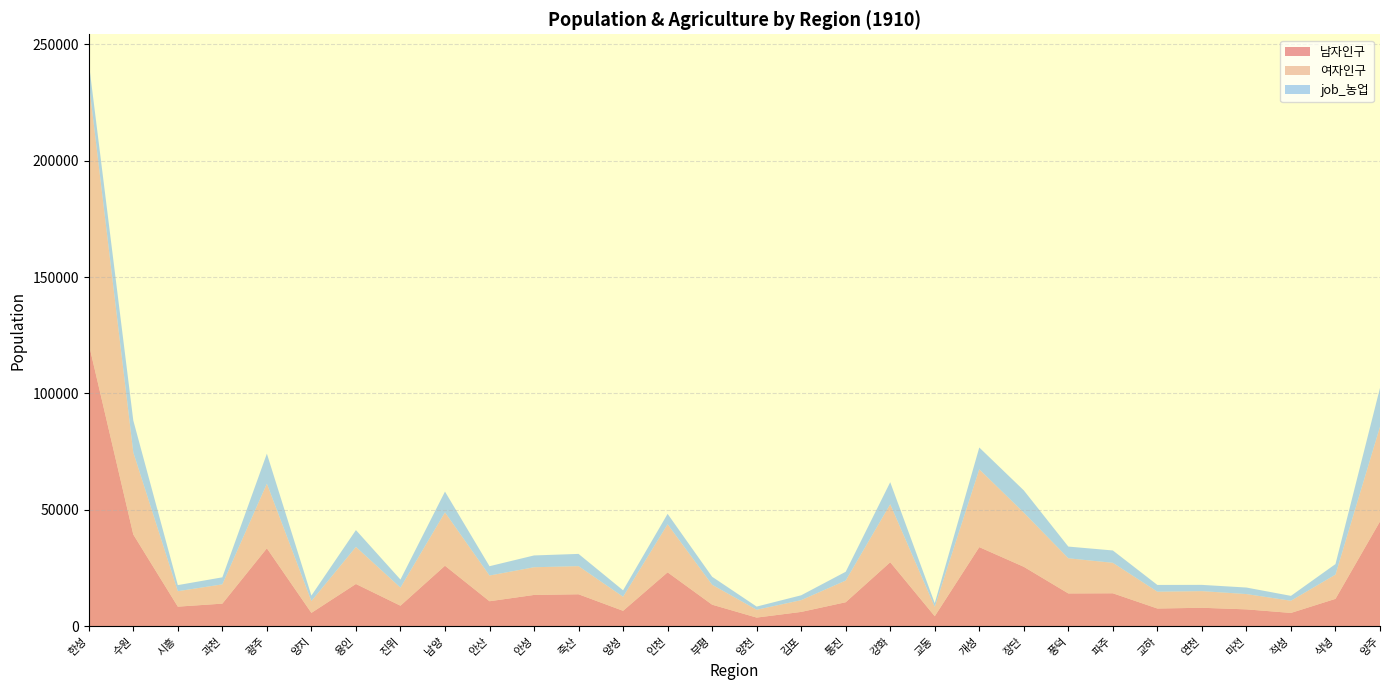

Reading left to right, extract all data points from this chart.

남자인구: 한성=121279	수원=39375	시흥=8369	과천=9666	광주=33450	양지=5694	용인=18111	진위=8777	남양=25954	안산=10694	안성=13399	죽산=13689	양성=6579	인천=23119	부평=9219	양천=3670	김포=6106	통진=10264	강화=27456	교동=4261	개성=33951	장단=25496	풍덕=14048	파주=14113	교하=7567	연천=7885	마전=7204	적성=5672	삭녕=11722	양주=44995
여자인구: 한성=112311	수원=35286	시흥=6636	과천=8278	광주=27774	양지=5066	용인=15934	진위=7771	남양=22927	안산=11048	안성=11901	죽산=12087	양성=6038	인천=20643	부평=8558	양천=3361	김포=5057	통진=9315	강화=24913	교동=4014	개성=33434	장단=23279	풍덕=15110	파주=13093	교하=7222	연천=7152	마전=6573	적성=5230	삭녕=10409	양주=40672
job_농업: 한성=8643	수원=13716	시흥=2621	과천=3026	광주=12896	양지=2371	용인=7230	진위=3469	남양=8939	안산=4005	안성=5073	죽산=5263	양성=2769	인천=4491	부평=3440	양천=1366	김포=2088	통진=3780	강화=9487	교동=1565	개성=9374	장단=9562	풍덕=5029	파주=5306	교하=2907	연천=2688	마전=2802	적성=2102	삭녕=4527	양주=16703